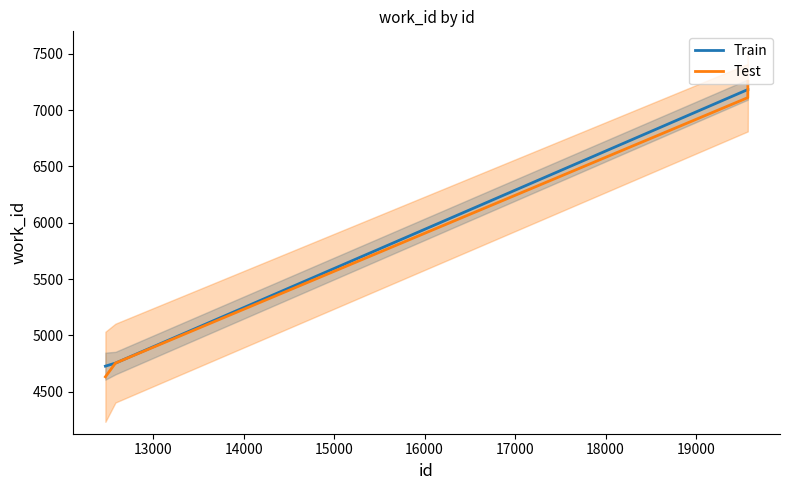

Count the number of data series in this chart.

2